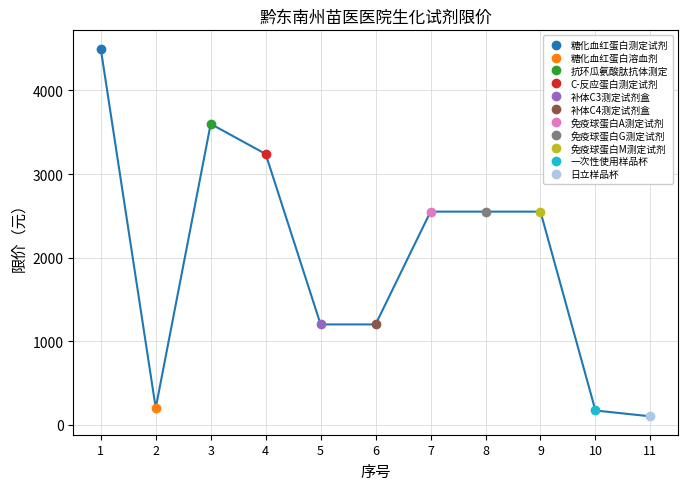

Which has a higher value, 7 or 8?

7